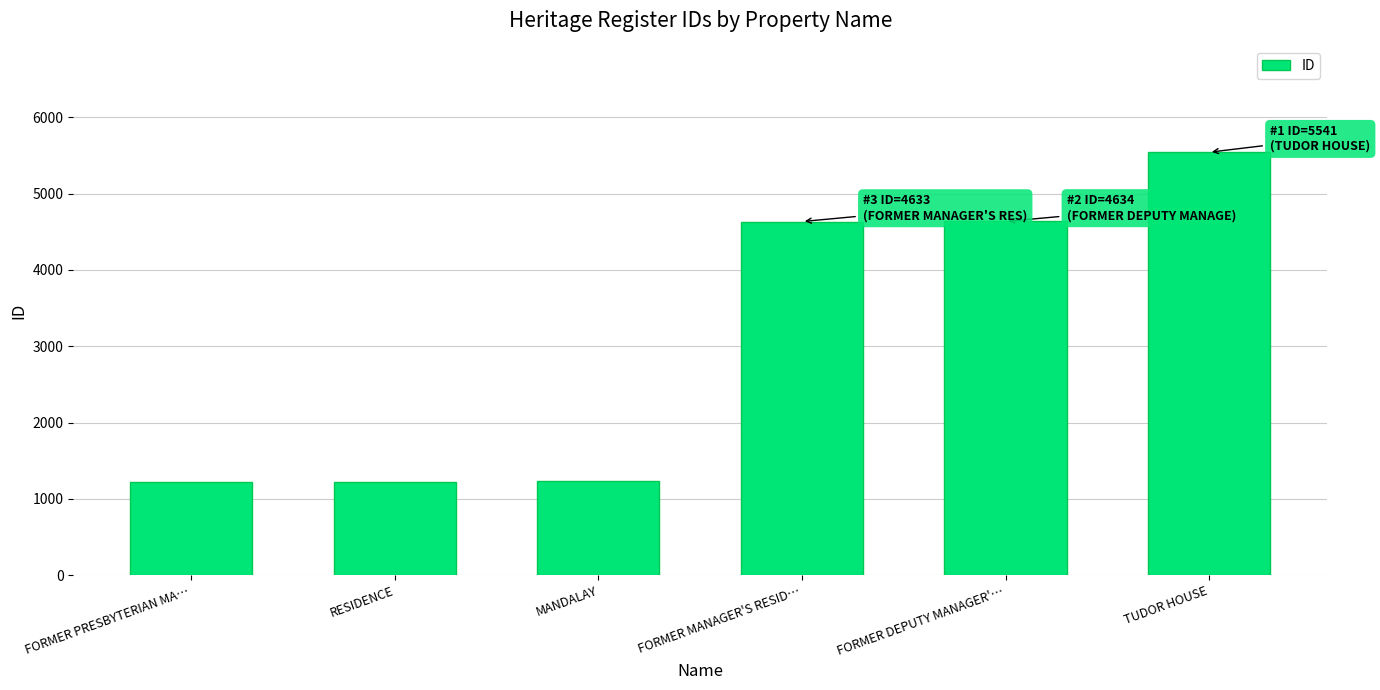

What is the smallest value displayed?

1224